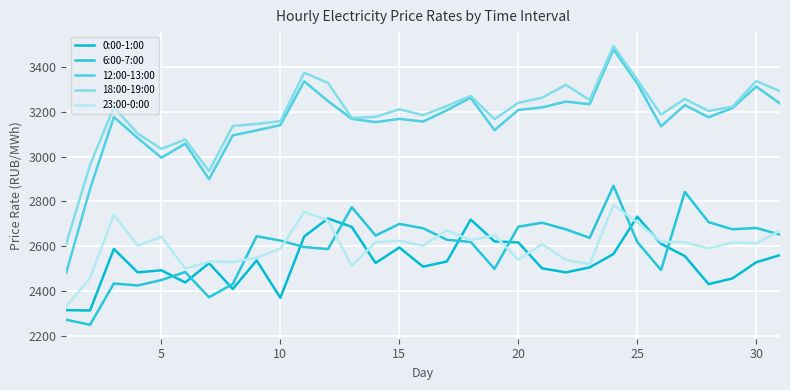

Reading left to right, transcribe all the data shown in this chart.

0:00-1:00: 2313.5	2312.2	2587.4	2482.6	2491.9	2437.2	2523.8	2408.4	2536.1	2369.0	2643.2	2723.6	2686.0	2524.4	2593.9	2507.9	2531.4	2718.9	2621.0	2616.3	2500.5	2482.6	2504.7	2564.9	2731.6	2610.4	2555.4	2429.9	2455.3	2527.6	2559.7
6:00-7:00: 2270.5	2248.1	2432.8	2423.9	2448.1	2484.0	2371.1	2430.8	2644.1	2624.7	2596.0	2586.7	2774.1	2647.1	2699.3	2680.0	2628.2	2618.9	2498.2	2686.8	2704.6	2675.0	2637.2	2870.1	2618.7	2493.0	2842.4	2707.2	2675.4	2681.2	2651.5
12:00-13:00: 2481.7	2855.9	3177.3	3083.7	2995.6	3058.4	2899.3	3095.7	3117.8	3141.2	3337.2	3248.9	3169.3	3154.6	3169.1	3157.3	3207.9	3263.9	3118.8	3209.3	3220.5	3246.6	3234.8	3480.0	3328.0	3135.6	3230.8	3176.6	3217.7	3313.8	3238.1
18:00-19:00: 2611.4	2963.7	3220.8	3103.9	3034.9	3076.8	2935.4	3137.8	3146.4	3159.2	3375.9	3330.2	3173.2	3178.3	3212.3	3185.7	3227.2	3272.0	3167.9	3240.9	3264.0	3321.4	3253.8	3495.0	3344.0	3188.3	3258.8	3204.4	3223.5	3338.3	3293.5
23:00-0:00: 2328.9	2457.6	2740.2	2602.9	2642.3	2500.2	2530.1	2529.3	2547.7	2588.8	2752.7	2715.4	2511.5	2618.2	2623.6	2601.9	2670.6	2626.3	2648.6	2539.7	2608.8	2538.6	2519.5	2783.7	2705.9	2620.3	2616.9	2589.6	2616.6	2612.6	2668.7